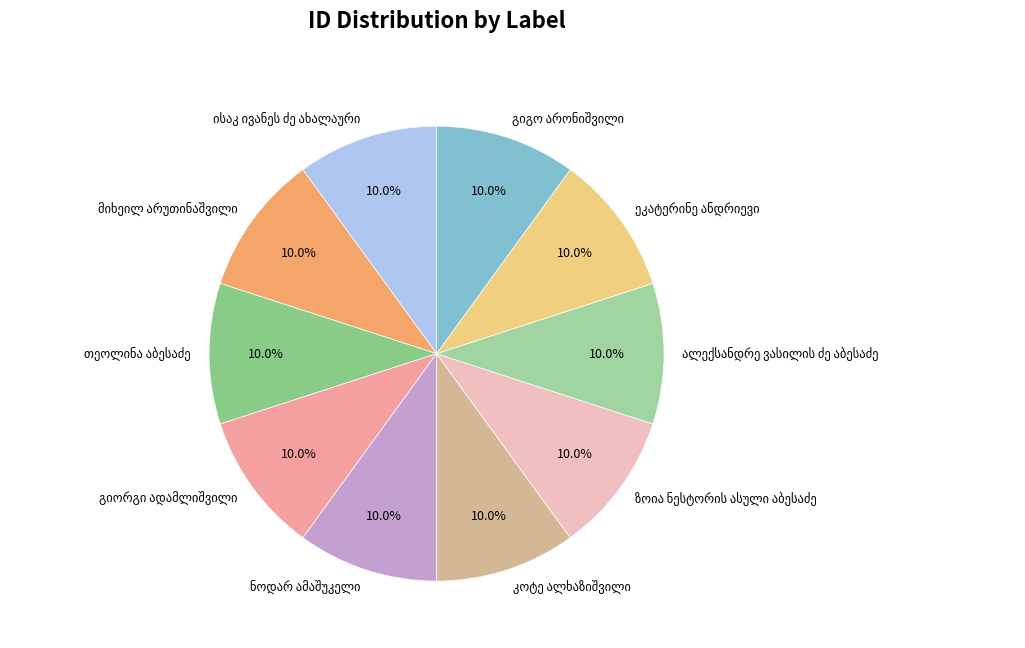

Is there a majority slice in this chart?

No